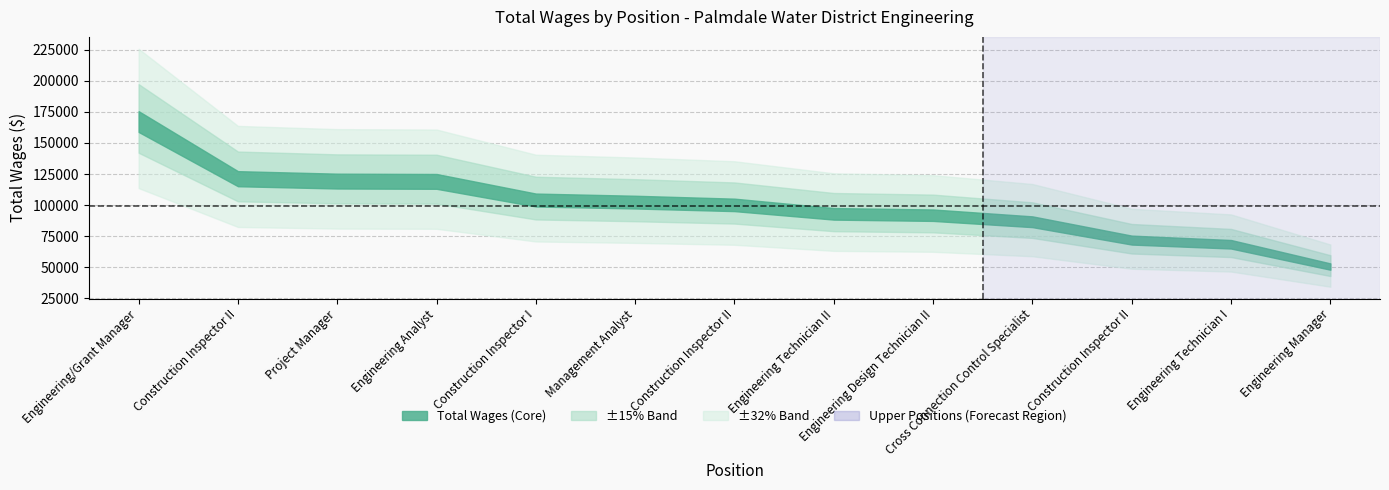

What is the difference between the maximum and minimum values?

116503